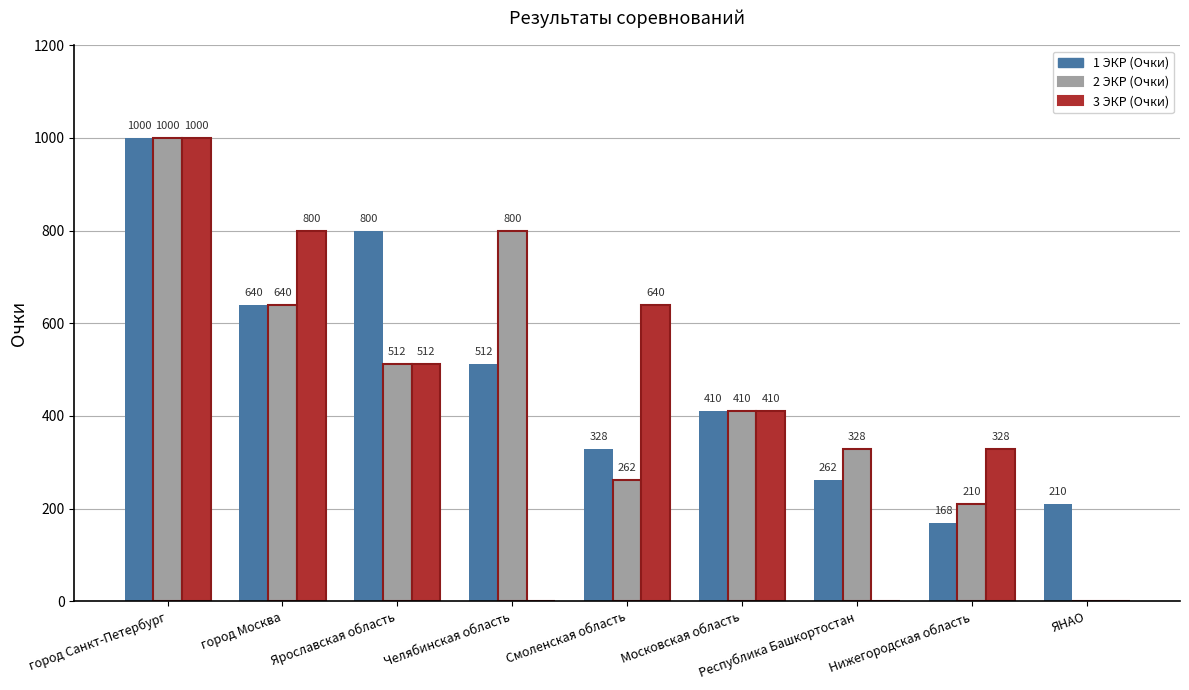

Reading left to right, what are all the values shown in this chart?

1 ЭКР (Очки): город Санкт-Петербург=1000	город Москва=640	Ярославская область=800	Челябинская область=512	Смоленская область=328	Московская область=410	Республика Башкортостан=262	Нижегородская область=168	ЯНАО=210
2 ЭКР (Очки): город Санкт-Петербург=1000	город Москва=640	Ярославская область=512	Челябинская область=800	Смоленская область=262	Московская область=410	Республика Башкортостан=328	Нижегородская область=210	ЯНАО=0
3 ЭКР (Очки): город Санкт-Петербург=1000	город Москва=800	Ярославская область=512	Челябинская область=0	Смоленская область=640	Московская область=410	Республика Башкортостан=0	Нижегородская область=328	ЯНАО=0